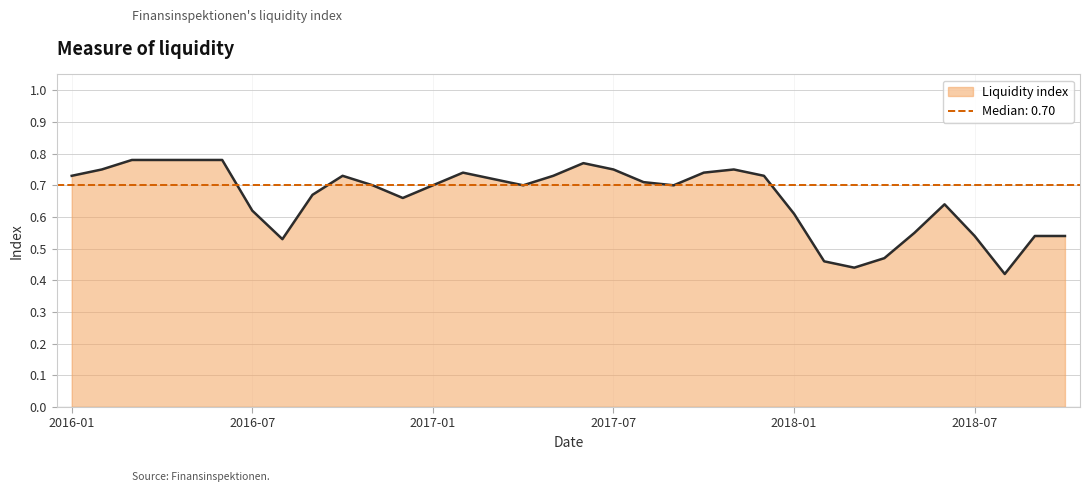

How many lines are shown in the chart?

1